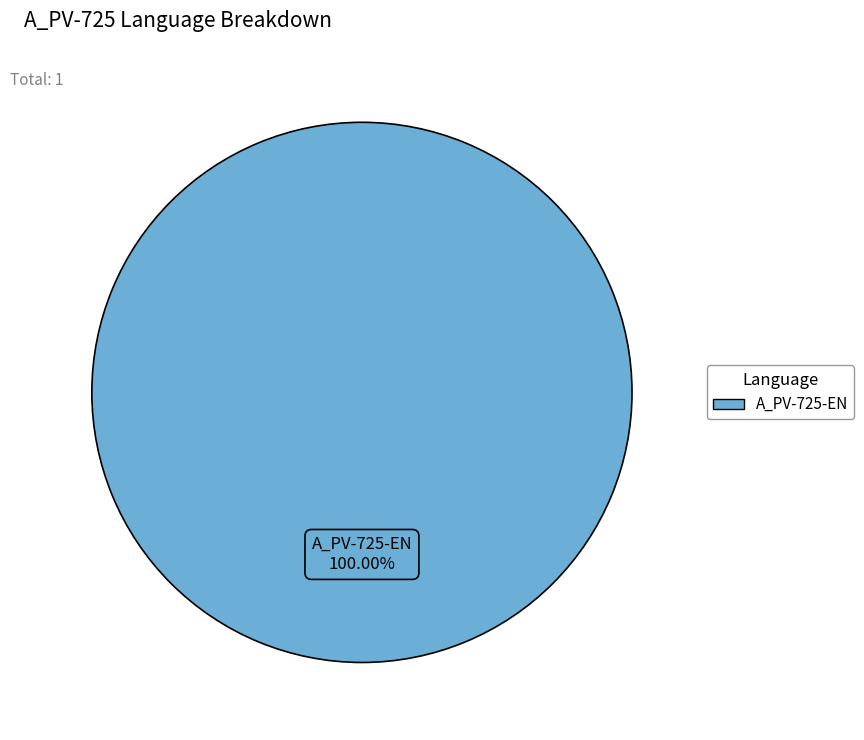

Is there a majority slice in this chart?

Yes